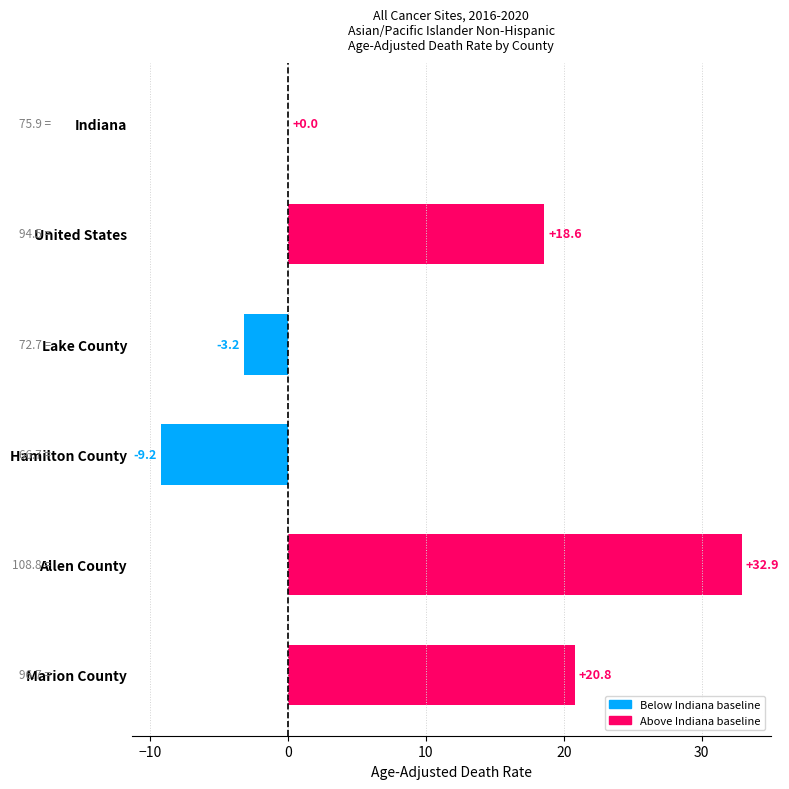

At which label is the value closest to 11?

United States